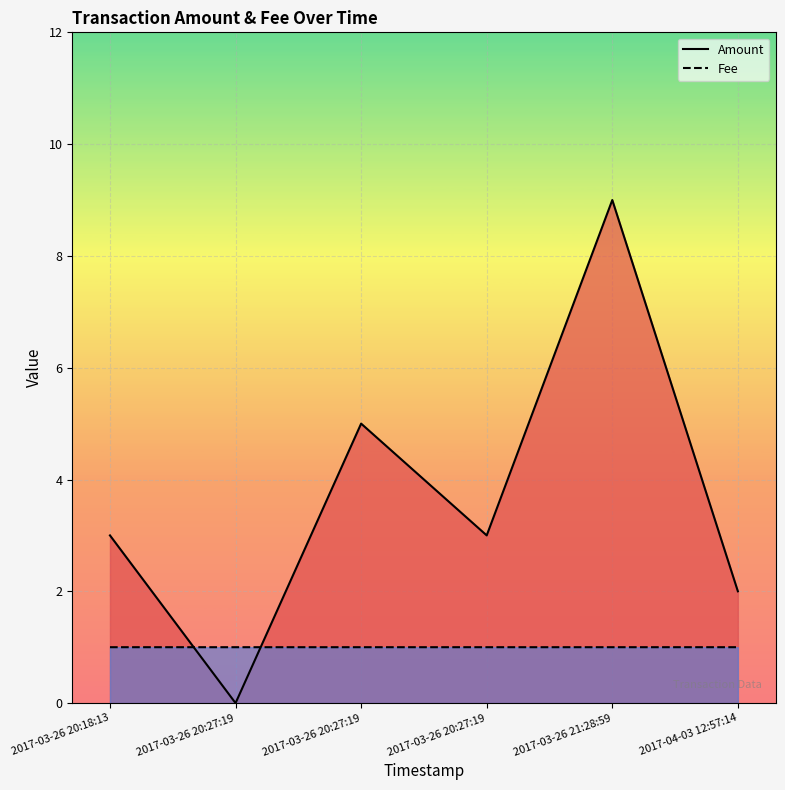

What is the label of the 6th point from the right?

2017-03-26 20:18:13